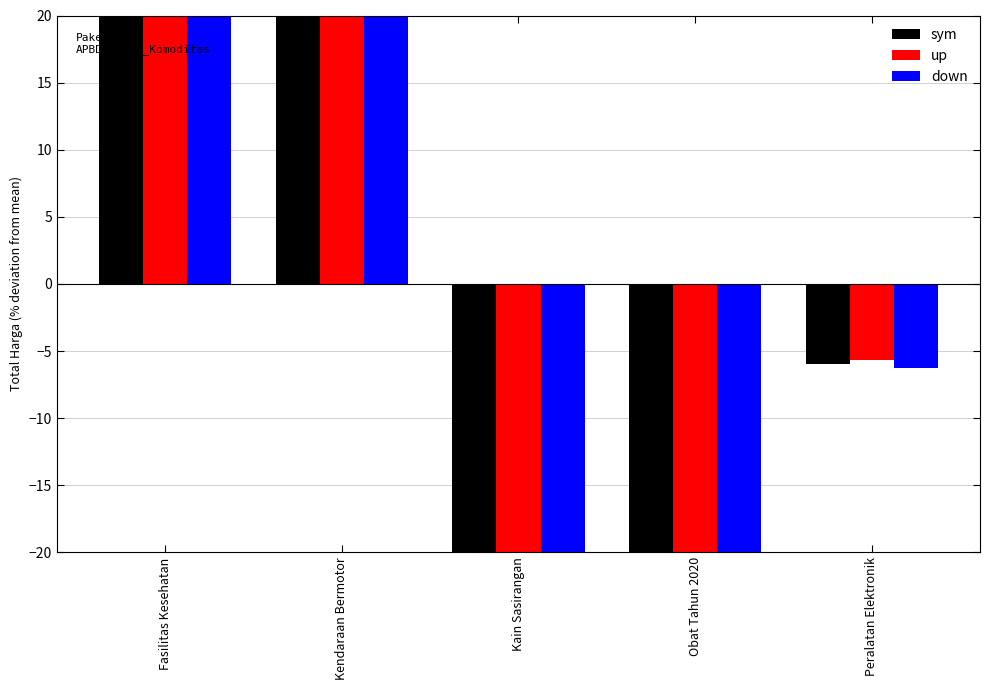

What position from the left is Fasilitas Kesehatan?

1